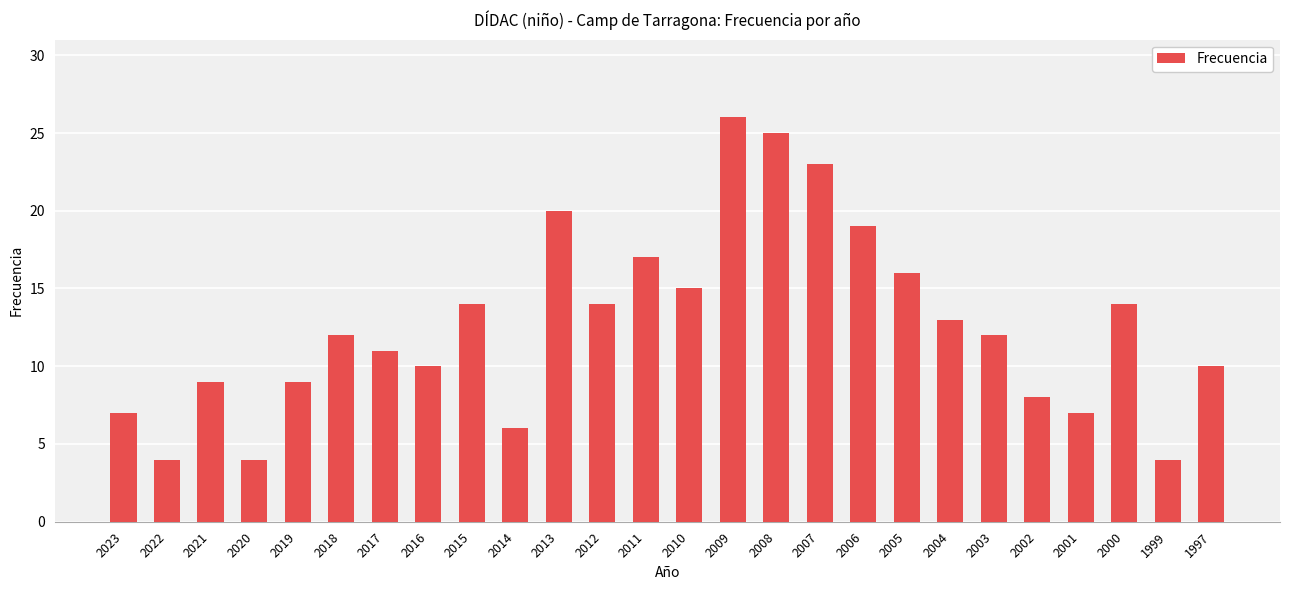

Reading left to right, transcribe all the data shown in this chart.

2023=7	2022=4	2021=9	2020=4	2019=9	2018=12	2017=11	2016=10	2015=14	2014=6	2013=20	2012=14	2011=17	2010=15	2009=26	2008=25	2007=23	2006=19	2005=16	2004=13	2003=12	2002=8	2001=7	2000=14	1999=4	1997=10